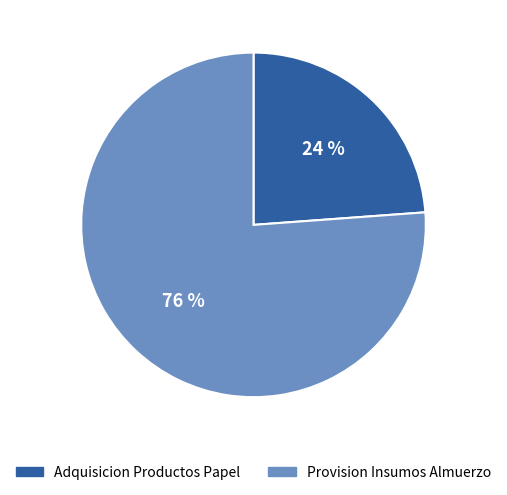

Does Adquisicion Productos Papel represent more than half of the total?

No